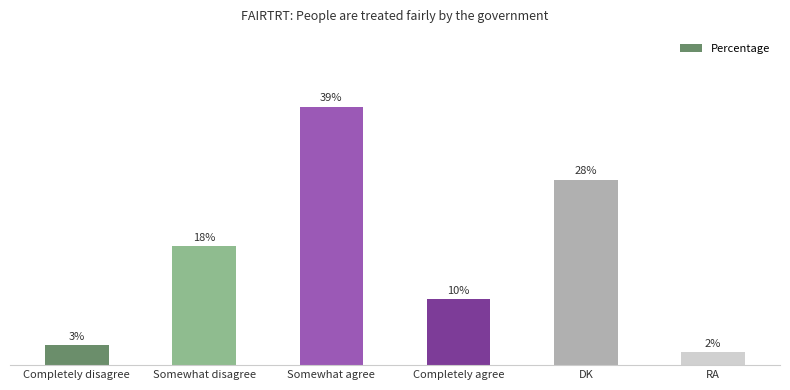

What is the label of the 5th bar from the right?

Somewhat disagree